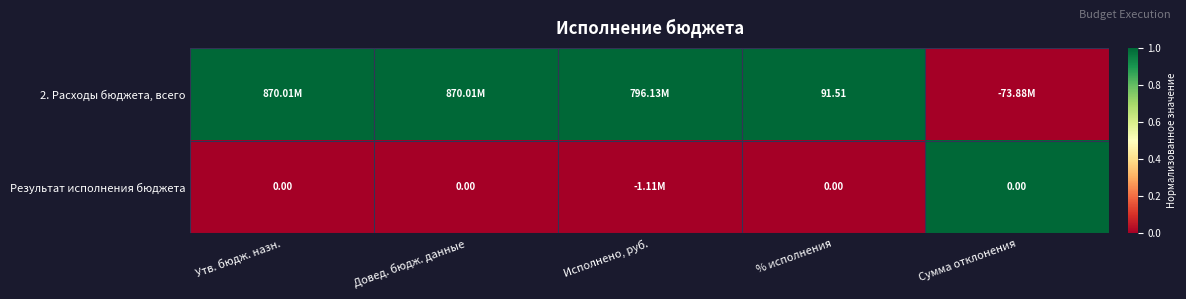

Is it true that Результат исполнения бюджета equals 1 at % исполнения?

False